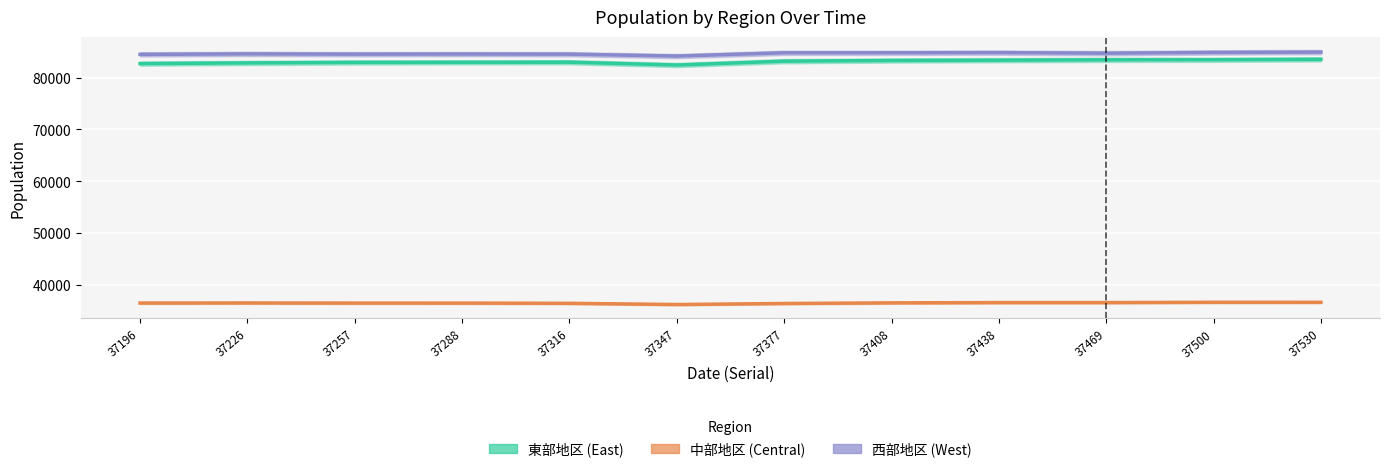

Which has a higher value, 37226 or 37438?

37438